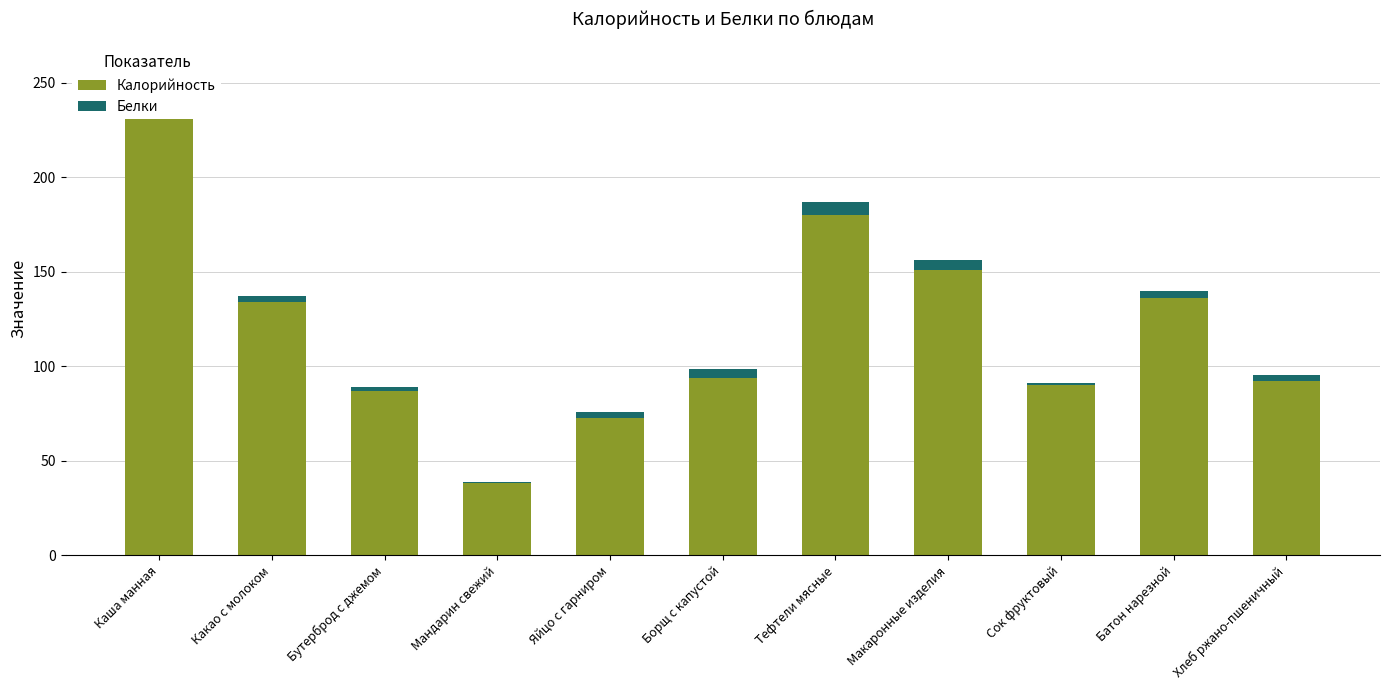

Are the bars horizontal?

No